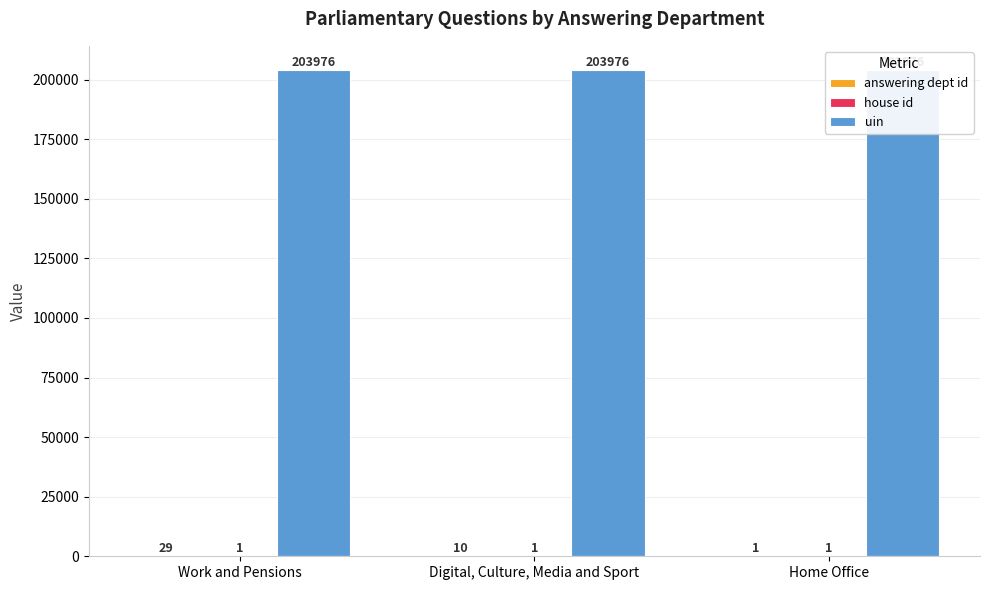

True or false: uin has a value of 123638 at Work and Pensions.

False